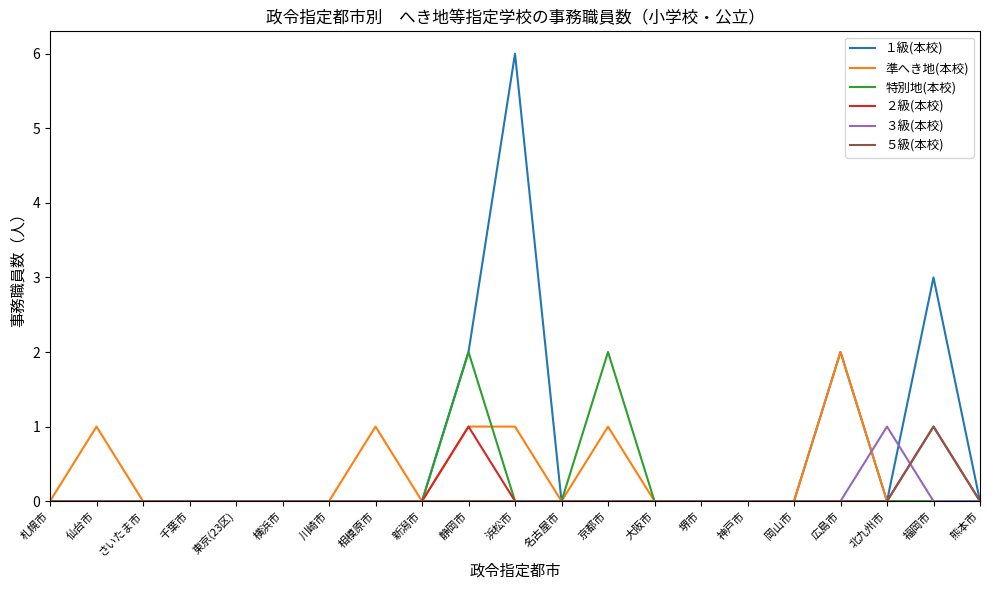

Which series has the widest spread of values?

１級(本校)